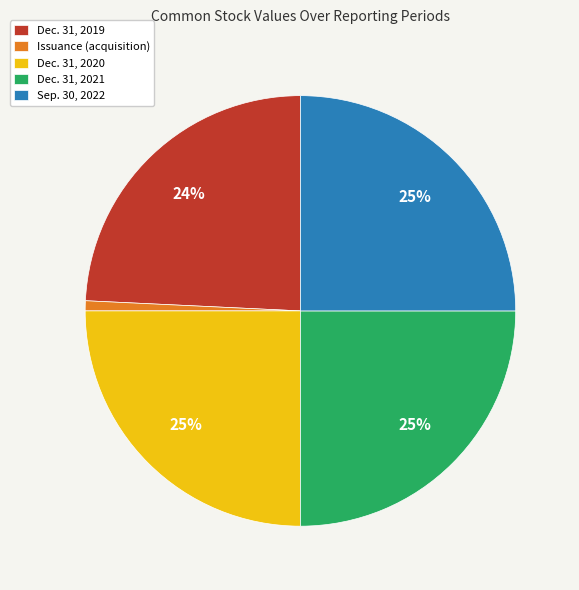

Count the number of slices in the pie.

5